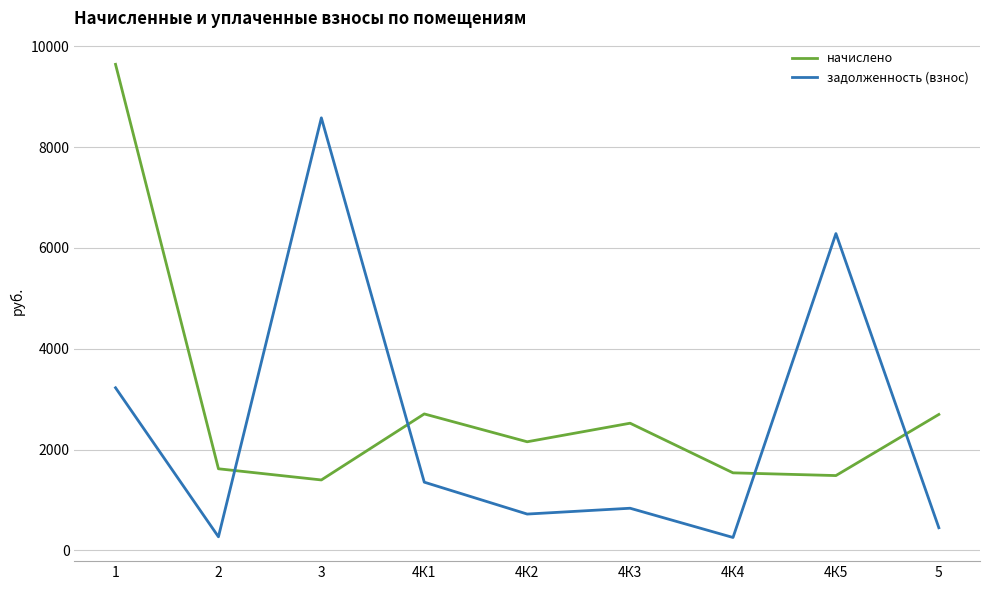

What is the difference between the highest and lowest values at 4К4?

1282.0